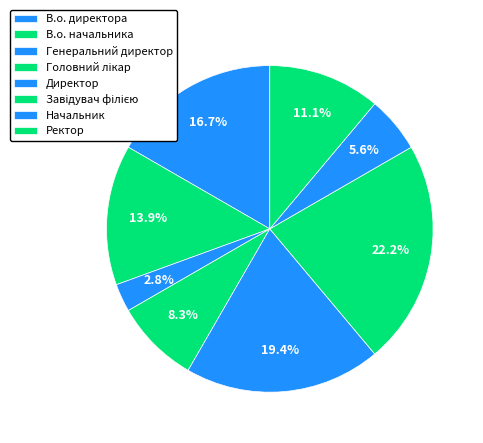

What percentage is the Головний лікар slice, to the nearest percent?

8%